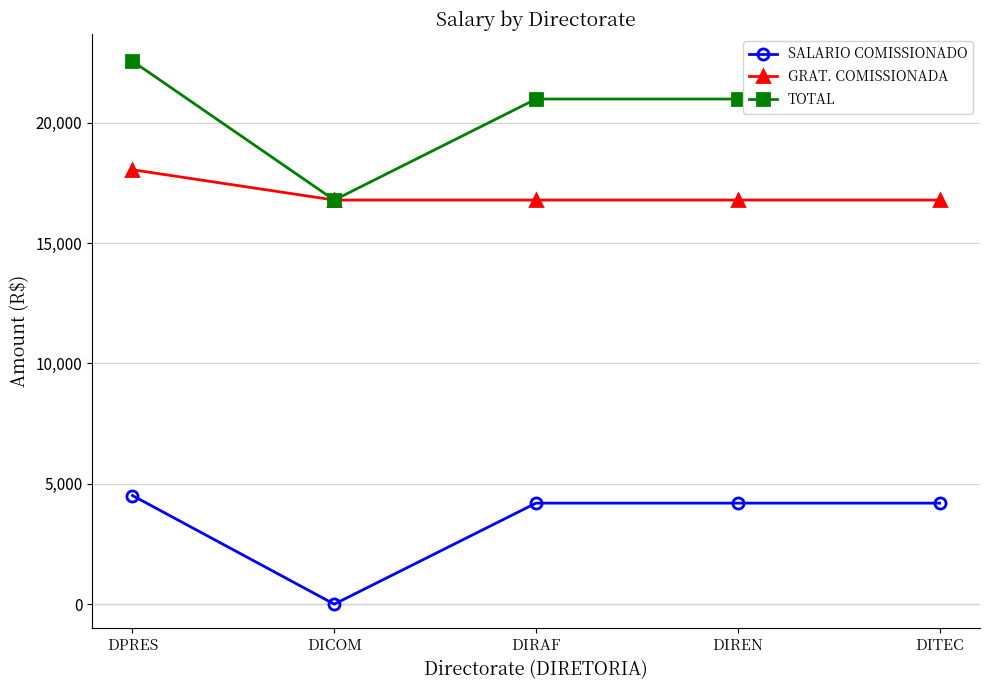

True or false: GRAT. COMISSIONADA and SALARIO COMISSIONADO intersect in this chart.

False